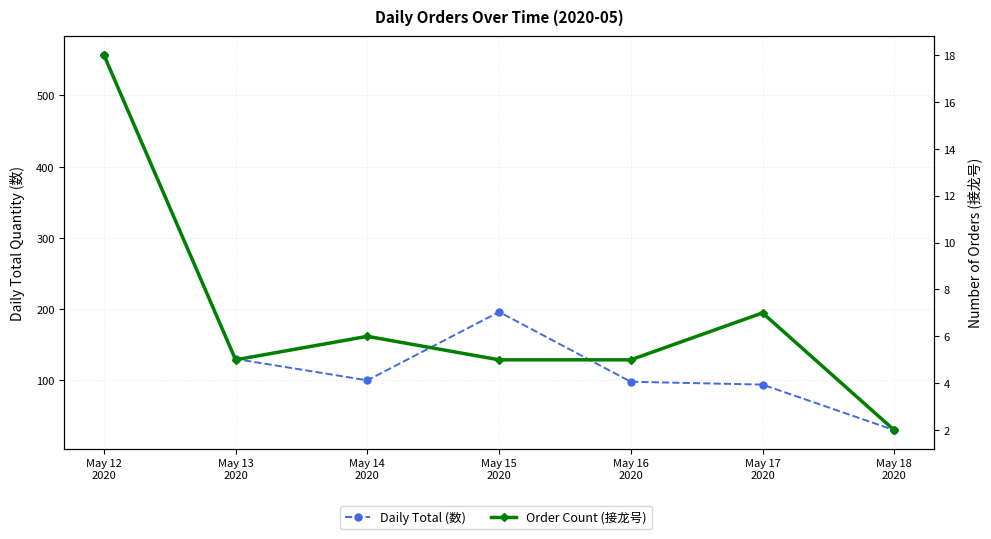

Does the chart display data point markers on the line(s)?

Yes